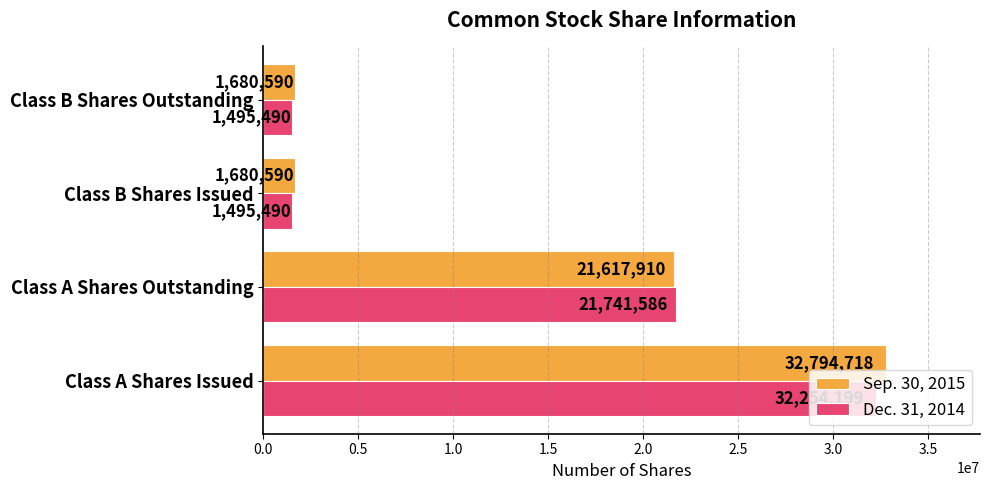

What is the difference between the maximum and minimum values in the Dec. 31, 2014 series?

30758709